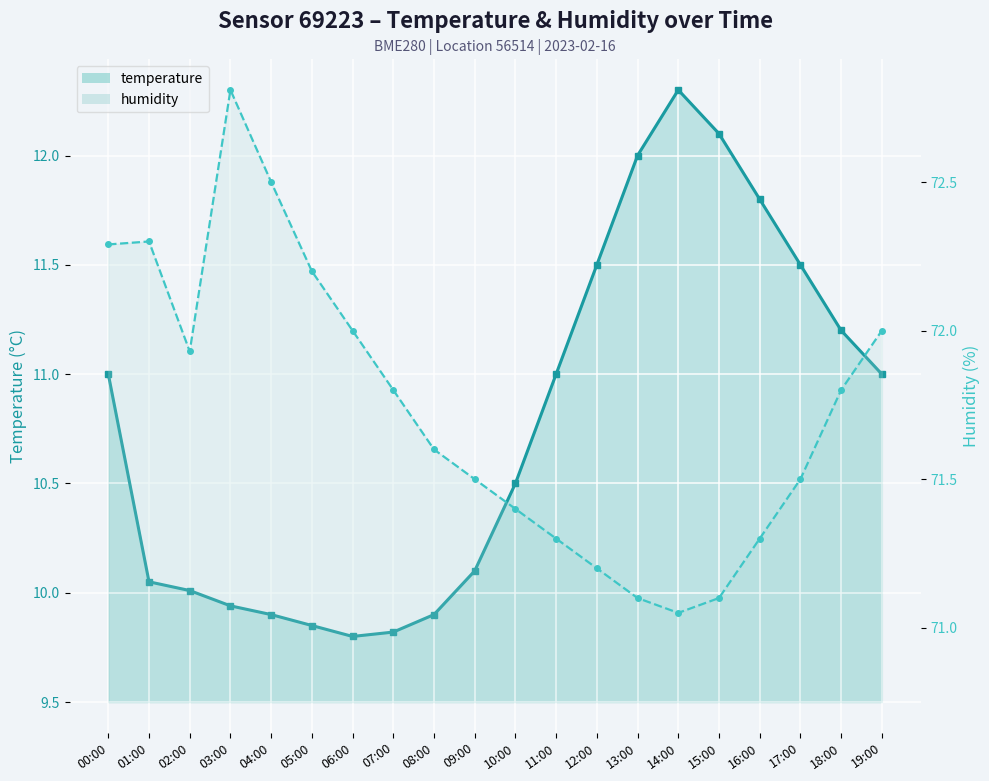

How many data points does each series have?

20